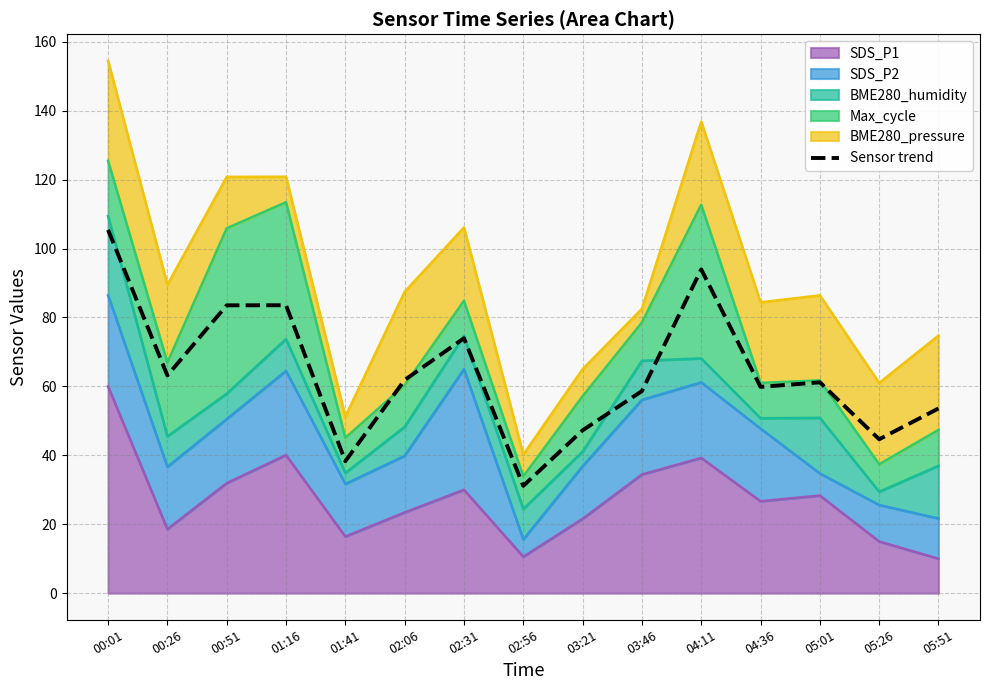

How many data points are less than 61?

7